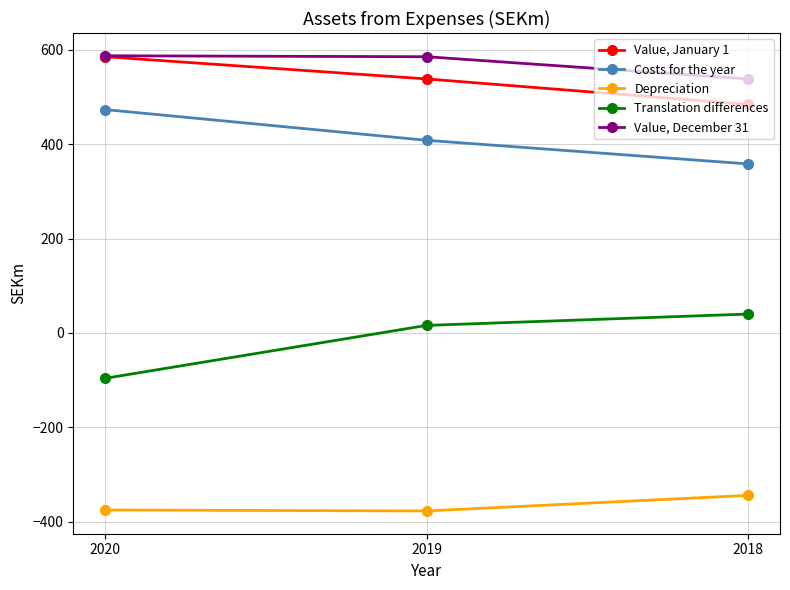

What is the total value across all series at 2020?

1174